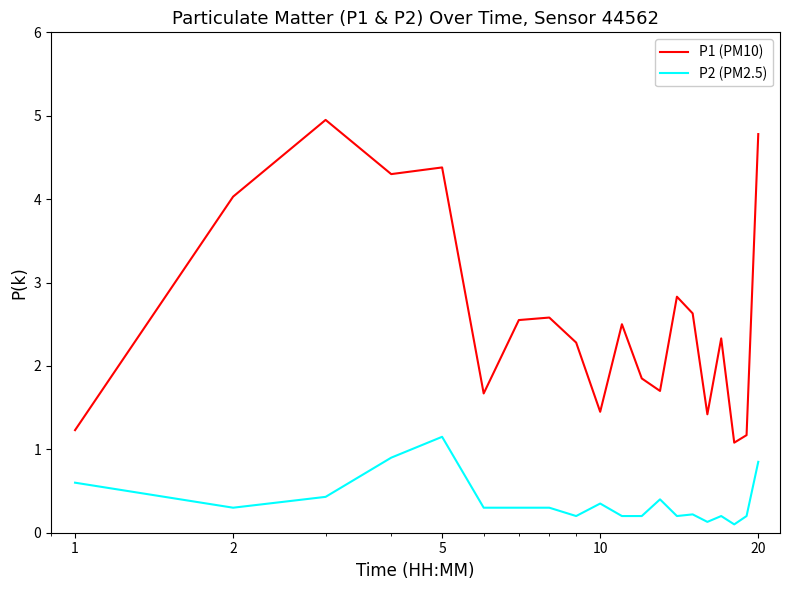

List the series in order of their overall mean, lowest first.

P2 (PM2.5), P1 (PM10)